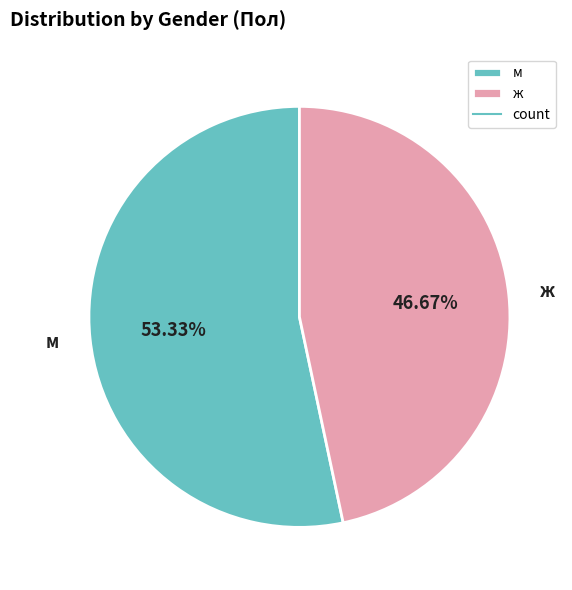

Which slice is the smallest?

ж